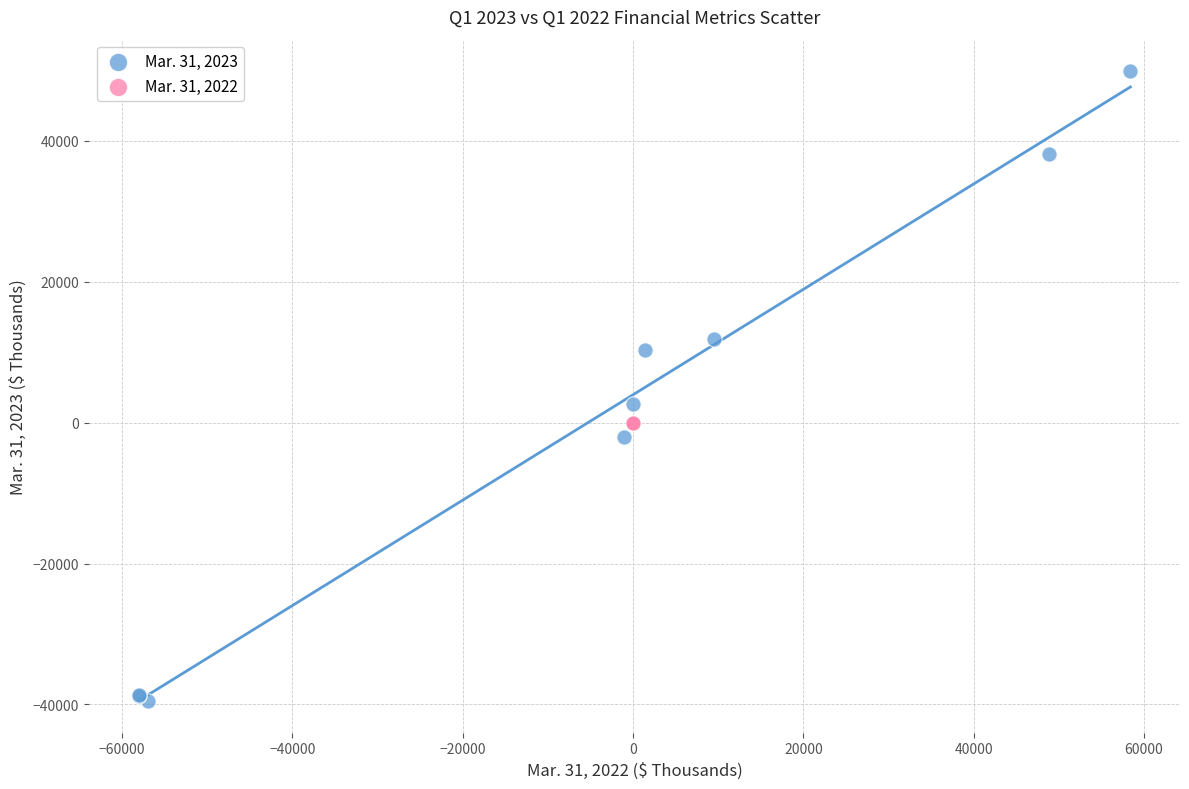

Which series reaches the minimum Y coordinate?

Mar. 31, 2023